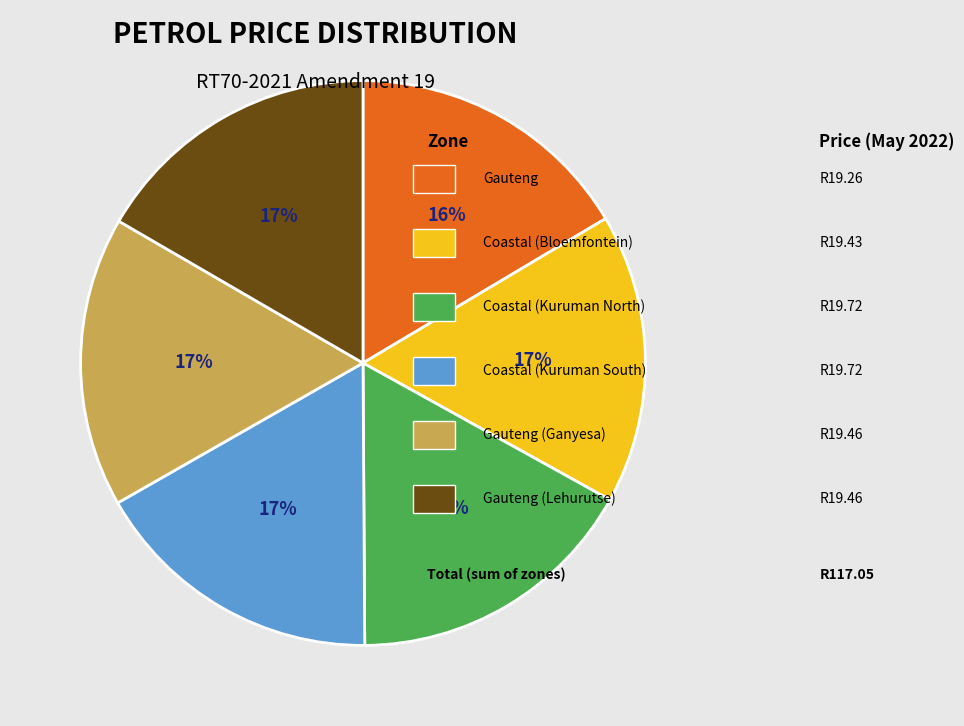

Does any single category account for the majority?

No